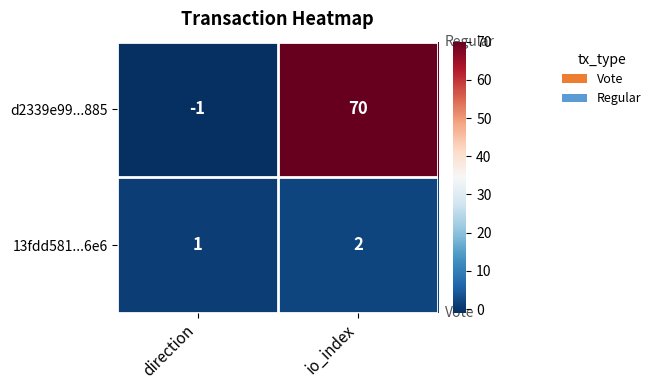

The value of d2339e99...885 at direction is 0. True or false?

False